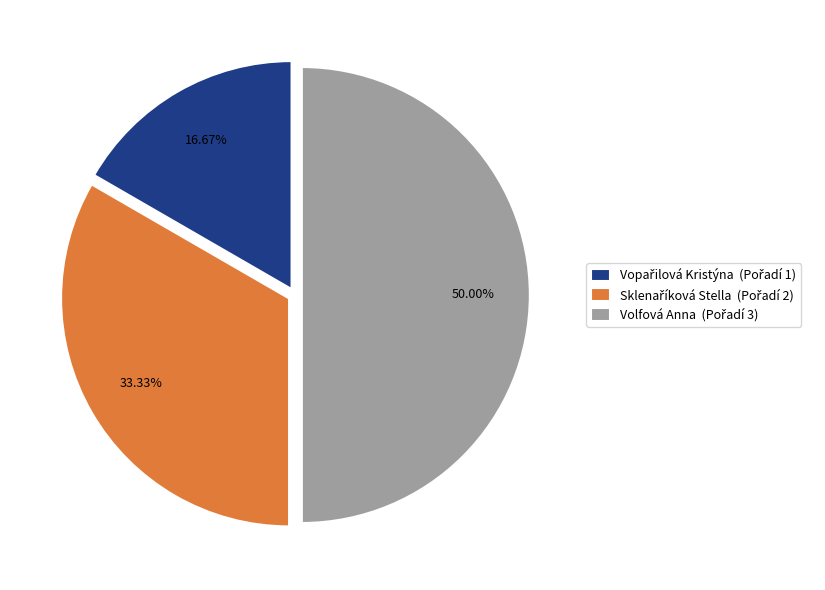

What is the change in value from Vopařilová Kristýna to Volfová Anna?

+2